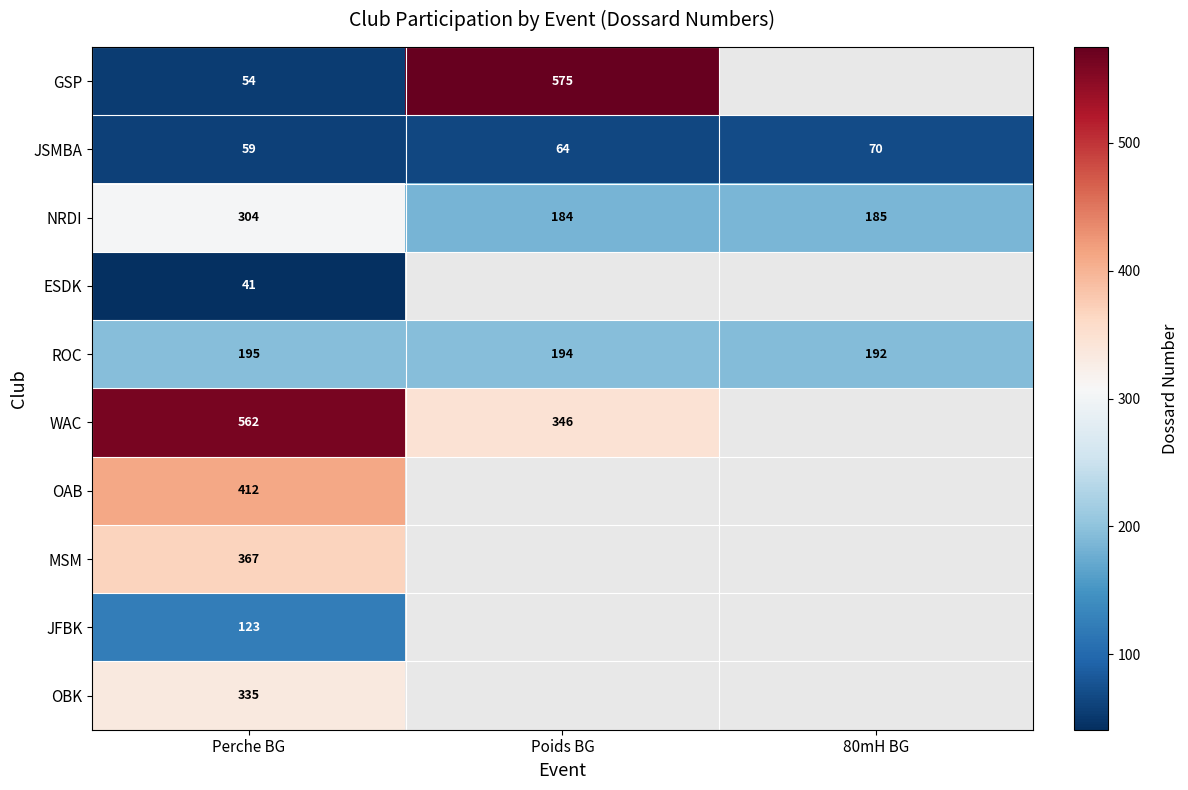

What is the minimum value shown in the chart?

41.0